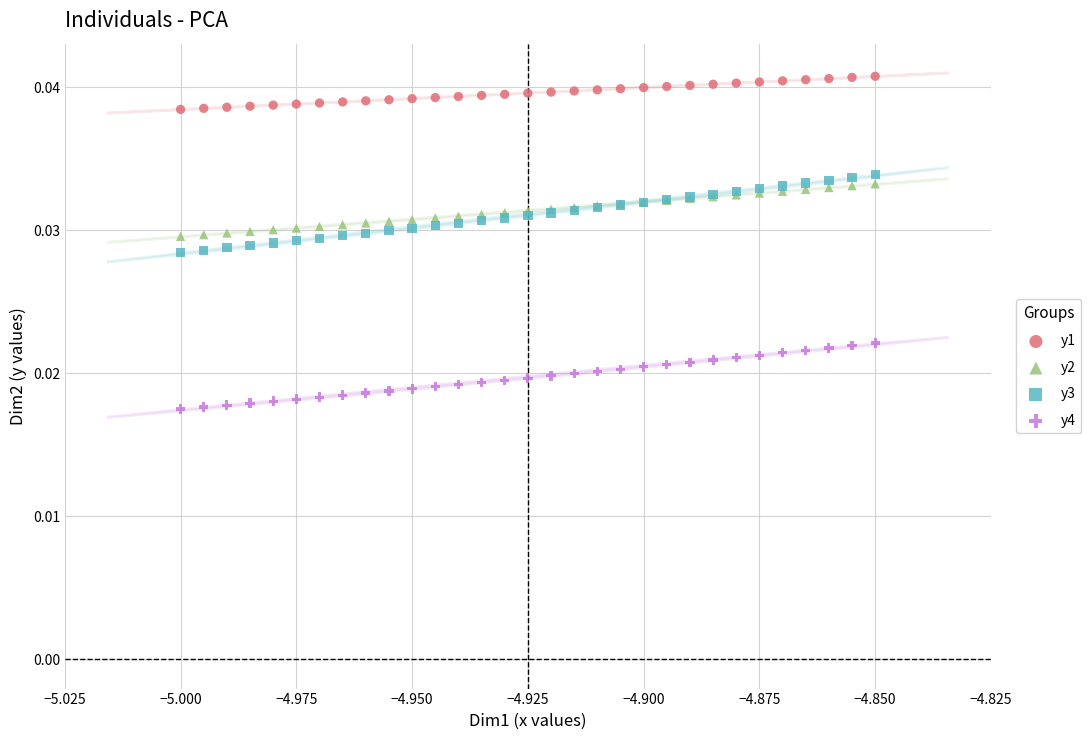

Which series has the widest spread of Y values?

y3